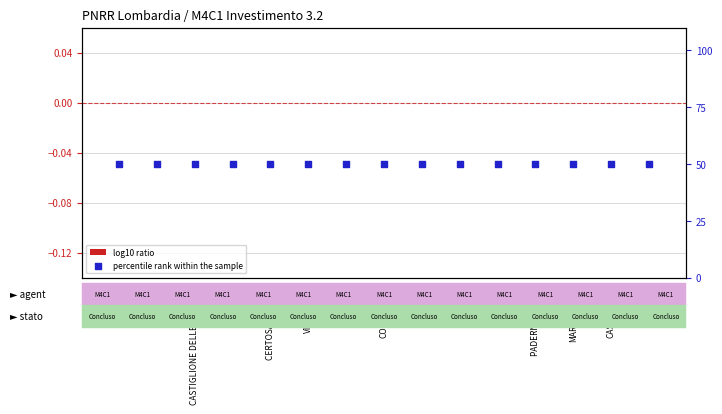

At how many categories does at least one series exceed 40?

15